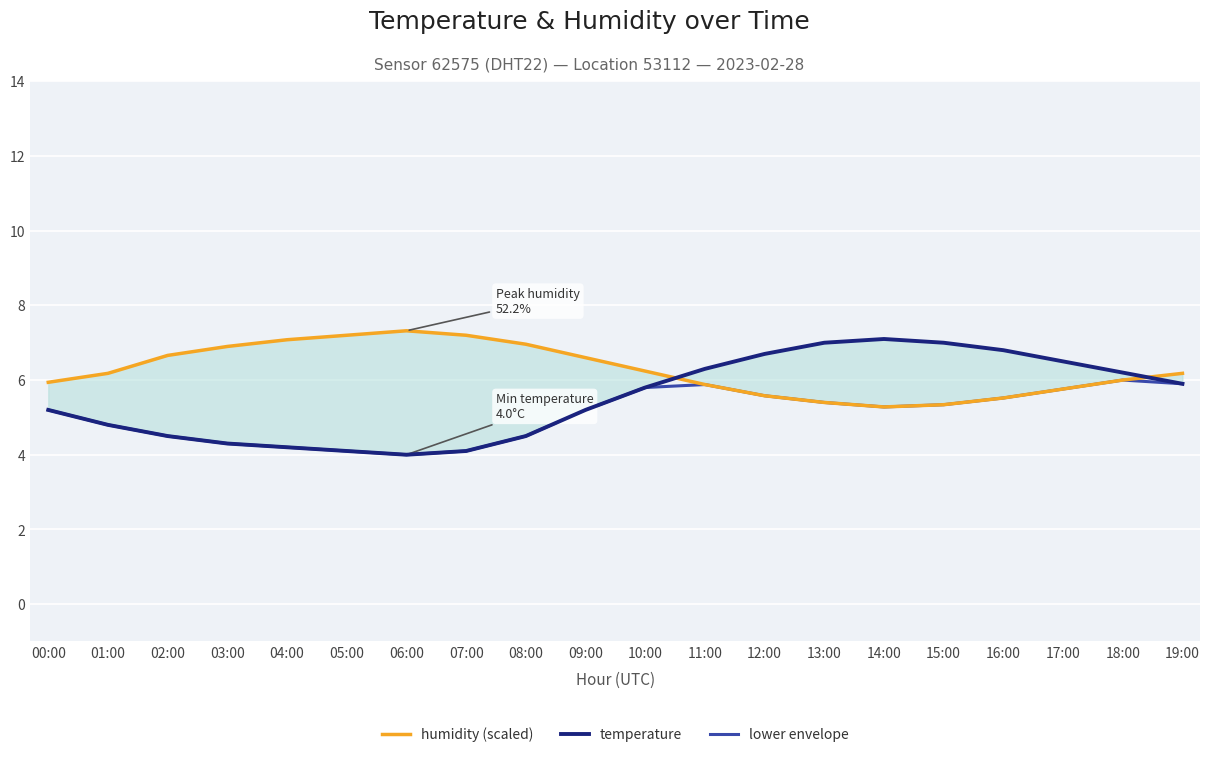

What position from the left is 01:00?

2